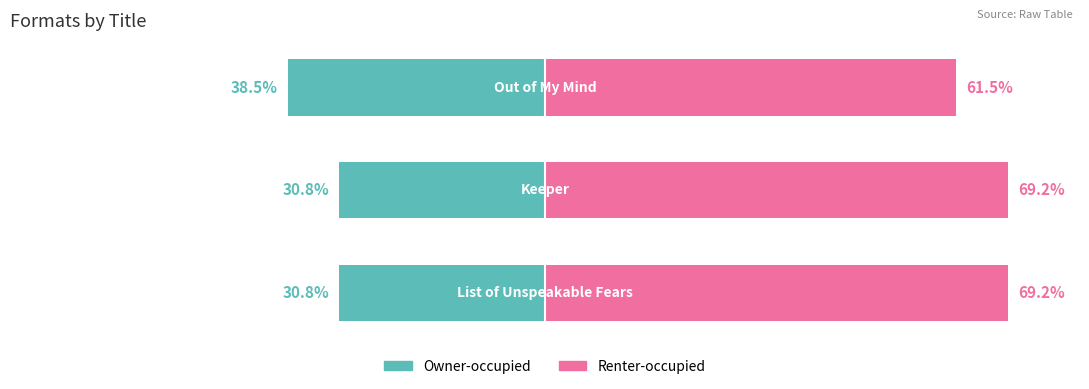

List the series in order of their overall mean, lowest first.

Owner-occupied, Renter-occupied